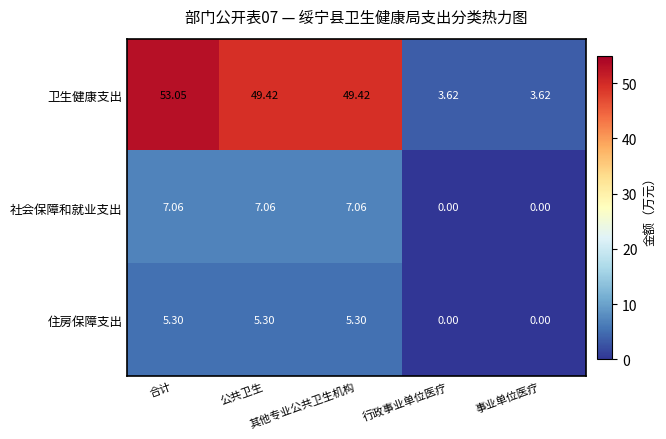

Which series has the largest total across all categories?

卫生健康支出